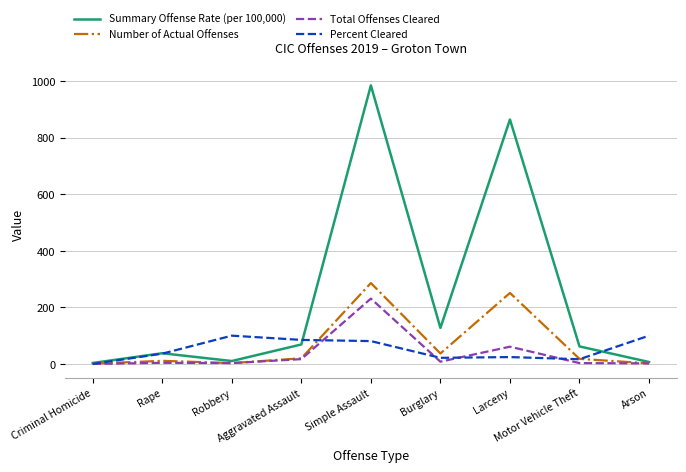

What is the highest value of the Summary Offense Rate (per 100,000) series?

984.6